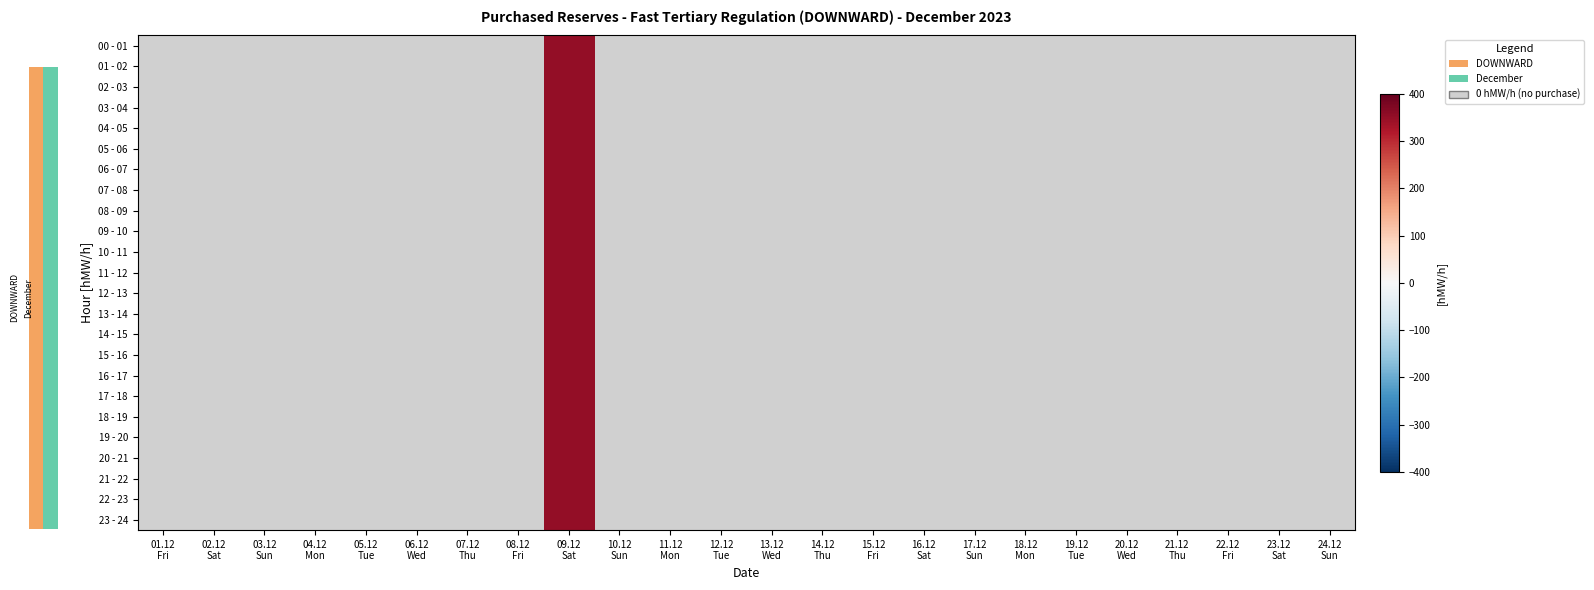

Reading left to right, what are all the values shown in this chart?

00 - 01: 01.12
Fri=0	02.12
Sat=0	03.12
Sun=0	04.12
Mon=0	05.12
Tue=0	06.12
Wed=0	07.12
Thu=0	08.12
Fri=0	09.12
Sat=350	10.12
Sun=0	11.12
Mon=0	12.12
Tue=0	13.12
Wed=0	14.12
Thu=0	15.12
Fri=0	16.12
Sat=0	17.12
Sun=0	18.12
Mon=0	19.12
Tue=0	20.12
Wed=0	21.12
Thu=0	22.12
Fri=0	23.12
Sat=0	24.12
Sun=0
01 - 02: 01.12
Fri=0	02.12
Sat=0	03.12
Sun=0	04.12
Mon=0	05.12
Tue=0	06.12
Wed=0	07.12
Thu=0	08.12
Fri=0	09.12
Sat=350	10.12
Sun=0	11.12
Mon=0	12.12
Tue=0	13.12
Wed=0	14.12
Thu=0	15.12
Fri=0	16.12
Sat=0	17.12
Sun=0	18.12
Mon=0	19.12
Tue=0	20.12
Wed=0	21.12
Thu=0	22.12
Fri=0	23.12
Sat=0	24.12
Sun=0
02 - 03: 01.12
Fri=0	02.12
Sat=0	03.12
Sun=0	04.12
Mon=0	05.12
Tue=0	06.12
Wed=0	07.12
Thu=0	08.12
Fri=0	09.12
Sat=350	10.12
Sun=0	11.12
Mon=0	12.12
Tue=0	13.12
Wed=0	14.12
Thu=0	15.12
Fri=0	16.12
Sat=0	17.12
Sun=0	18.12
Mon=0	19.12
Tue=0	20.12
Wed=0	21.12
Thu=0	22.12
Fri=0	23.12
Sat=0	24.12
Sun=0
03 - 04: 01.12
Fri=0	02.12
Sat=0	03.12
Sun=0	04.12
Mon=0	05.12
Tue=0	06.12
Wed=0	07.12
Thu=0	08.12
Fri=0	09.12
Sat=350	10.12
Sun=0	11.12
Mon=0	12.12
Tue=0	13.12
Wed=0	14.12
Thu=0	15.12
Fri=0	16.12
Sat=0	17.12
Sun=0	18.12
Mon=0	19.12
Tue=0	20.12
Wed=0	21.12
Thu=0	22.12
Fri=0	23.12
Sat=0	24.12
Sun=0
04 - 05: 01.12
Fri=0	02.12
Sat=0	03.12
Sun=0	04.12
Mon=0	05.12
Tue=0	06.12
Wed=0	07.12
Thu=0	08.12
Fri=0	09.12
Sat=350	10.12
Sun=0	11.12
Mon=0	12.12
Tue=0	13.12
Wed=0	14.12
Thu=0	15.12
Fri=0	16.12
Sat=0	17.12
Sun=0	18.12
Mon=0	19.12
Tue=0	20.12
Wed=0	21.12
Thu=0	22.12
Fri=0	23.12
Sat=0	24.12
Sun=0
05 - 06: 01.12
Fri=0	02.12
Sat=0	03.12
Sun=0	04.12
Mon=0	05.12
Tue=0	06.12
Wed=0	07.12
Thu=0	08.12
Fri=0	09.12
Sat=350	10.12
Sun=0	11.12
Mon=0	12.12
Tue=0	13.12
Wed=0	14.12
Thu=0	15.12
Fri=0	16.12
Sat=0	17.12
Sun=0	18.12
Mon=0	19.12
Tue=0	20.12
Wed=0	21.12
Thu=0	22.12
Fri=0	23.12
Sat=0	24.12
Sun=0
06 - 07: 01.12
Fri=0	02.12
Sat=0	03.12
Sun=0	04.12
Mon=0	05.12
Tue=0	06.12
Wed=0	07.12
Thu=0	08.12
Fri=0	09.12
Sat=350	10.12
Sun=0	11.12
Mon=0	12.12
Tue=0	13.12
Wed=0	14.12
Thu=0	15.12
Fri=0	16.12
Sat=0	17.12
Sun=0	18.12
Mon=0	19.12
Tue=0	20.12
Wed=0	21.12
Thu=0	22.12
Fri=0	23.12
Sat=0	24.12
Sun=0
07 - 08: 01.12
Fri=0	02.12
Sat=0	03.12
Sun=0	04.12
Mon=0	05.12
Tue=0	06.12
Wed=0	07.12
Thu=0	08.12
Fri=0	09.12
Sat=350	10.12
Sun=0	11.12
Mon=0	12.12
Tue=0	13.12
Wed=0	14.12
Thu=0	15.12
Fri=0	16.12
Sat=0	17.12
Sun=0	18.12
Mon=0	19.12
Tue=0	20.12
Wed=0	21.12
Thu=0	22.12
Fri=0	23.12
Sat=0	24.12
Sun=0
08 - 09: 01.12
Fri=0	02.12
Sat=0	03.12
Sun=0	04.12
Mon=0	05.12
Tue=0	06.12
Wed=0	07.12
Thu=0	08.12
Fri=0	09.12
Sat=350	10.12
Sun=0	11.12
Mon=0	12.12
Tue=0	13.12
Wed=0	14.12
Thu=0	15.12
Fri=0	16.12
Sat=0	17.12
Sun=0	18.12
Mon=0	19.12
Tue=0	20.12
Wed=0	21.12
Thu=0	22.12
Fri=0	23.12
Sat=0	24.12
Sun=0
09 - 10: 01.12
Fri=0	02.12
Sat=0	03.12
Sun=0	04.12
Mon=0	05.12
Tue=0	06.12
Wed=0	07.12
Thu=0	08.12
Fri=0	09.12
Sat=350	10.12
Sun=0	11.12
Mon=0	12.12
Tue=0	13.12
Wed=0	14.12
Thu=0	15.12
Fri=0	16.12
Sat=0	17.12
Sun=0	18.12
Mon=0	19.12
Tue=0	20.12
Wed=0	21.12
Thu=0	22.12
Fri=0	23.12
Sat=0	24.12
Sun=0
10 - 11: 01.12
Fri=0	02.12
Sat=0	03.12
Sun=0	04.12
Mon=0	05.12
Tue=0	06.12
Wed=0	07.12
Thu=0	08.12
Fri=0	09.12
Sat=350	10.12
Sun=0	11.12
Mon=0	12.12
Tue=0	13.12
Wed=0	14.12
Thu=0	15.12
Fri=0	16.12
Sat=0	17.12
Sun=0	18.12
Mon=0	19.12
Tue=0	20.12
Wed=0	21.12
Thu=0	22.12
Fri=0	23.12
Sat=0	24.12
Sun=0
11 - 12: 01.12
Fri=0	02.12
Sat=0	03.12
Sun=0	04.12
Mon=0	05.12
Tue=0	06.12
Wed=0	07.12
Thu=0	08.12
Fri=0	09.12
Sat=350	10.12
Sun=0	11.12
Mon=0	12.12
Tue=0	13.12
Wed=0	14.12
Thu=0	15.12
Fri=0	16.12
Sat=0	17.12
Sun=0	18.12
Mon=0	19.12
Tue=0	20.12
Wed=0	21.12
Thu=0	22.12
Fri=0	23.12
Sat=0	24.12
Sun=0
12 - 13: 01.12
Fri=0	02.12
Sat=0	03.12
Sun=0	04.12
Mon=0	05.12
Tue=0	06.12
Wed=0	07.12
Thu=0	08.12
Fri=0	09.12
Sat=350	10.12
Sun=0	11.12
Mon=0	12.12
Tue=0	13.12
Wed=0	14.12
Thu=0	15.12
Fri=0	16.12
Sat=0	17.12
Sun=0	18.12
Mon=0	19.12
Tue=0	20.12
Wed=0	21.12
Thu=0	22.12
Fri=0	23.12
Sat=0	24.12
Sun=0
13 - 14: 01.12
Fri=0	02.12
Sat=0	03.12
Sun=0	04.12
Mon=0	05.12
Tue=0	06.12
Wed=0	07.12
Thu=0	08.12
Fri=0	09.12
Sat=350	10.12
Sun=0	11.12
Mon=0	12.12
Tue=0	13.12
Wed=0	14.12
Thu=0	15.12
Fri=0	16.12
Sat=0	17.12
Sun=0	18.12
Mon=0	19.12
Tue=0	20.12
Wed=0	21.12
Thu=0	22.12
Fri=0	23.12
Sat=0	24.12
Sun=0
14 - 15: 01.12
Fri=0	02.12
Sat=0	03.12
Sun=0	04.12
Mon=0	05.12
Tue=0	06.12
Wed=0	07.12
Thu=0	08.12
Fri=0	09.12
Sat=350	10.12
Sun=0	11.12
Mon=0	12.12
Tue=0	13.12
Wed=0	14.12
Thu=0	15.12
Fri=0	16.12
Sat=0	17.12
Sun=0	18.12
Mon=0	19.12
Tue=0	20.12
Wed=0	21.12
Thu=0	22.12
Fri=0	23.12
Sat=0	24.12
Sun=0
15 - 16: 01.12
Fri=0	02.12
Sat=0	03.12
Sun=0	04.12
Mon=0	05.12
Tue=0	06.12
Wed=0	07.12
Thu=0	08.12
Fri=0	09.12
Sat=350	10.12
Sun=0	11.12
Mon=0	12.12
Tue=0	13.12
Wed=0	14.12
Thu=0	15.12
Fri=0	16.12
Sat=0	17.12
Sun=0	18.12
Mon=0	19.12
Tue=0	20.12
Wed=0	21.12
Thu=0	22.12
Fri=0	23.12
Sat=0	24.12
Sun=0
16 - 17: 01.12
Fri=0	02.12
Sat=0	03.12
Sun=0	04.12
Mon=0	05.12
Tue=0	06.12
Wed=0	07.12
Thu=0	08.12
Fri=0	09.12
Sat=350	10.12
Sun=0	11.12
Mon=0	12.12
Tue=0	13.12
Wed=0	14.12
Thu=0	15.12
Fri=0	16.12
Sat=0	17.12
Sun=0	18.12
Mon=0	19.12
Tue=0	20.12
Wed=0	21.12
Thu=0	22.12
Fri=0	23.12
Sat=0	24.12
Sun=0
17 - 18: 01.12
Fri=0	02.12
Sat=0	03.12
Sun=0	04.12
Mon=0	05.12
Tue=0	06.12
Wed=0	07.12
Thu=0	08.12
Fri=0	09.12
Sat=350	10.12
Sun=0	11.12
Mon=0	12.12
Tue=0	13.12
Wed=0	14.12
Thu=0	15.12
Fri=0	16.12
Sat=0	17.12
Sun=0	18.12
Mon=0	19.12
Tue=0	20.12
Wed=0	21.12
Thu=0	22.12
Fri=0	23.12
Sat=0	24.12
Sun=0
18 - 19: 01.12
Fri=0	02.12
Sat=0	03.12
Sun=0	04.12
Mon=0	05.12
Tue=0	06.12
Wed=0	07.12
Thu=0	08.12
Fri=0	09.12
Sat=350	10.12
Sun=0	11.12
Mon=0	12.12
Tue=0	13.12
Wed=0	14.12
Thu=0	15.12
Fri=0	16.12
Sat=0	17.12
Sun=0	18.12
Mon=0	19.12
Tue=0	20.12
Wed=0	21.12
Thu=0	22.12
Fri=0	23.12
Sat=0	24.12
Sun=0
19 - 20: 01.12
Fri=0	02.12
Sat=0	03.12
Sun=0	04.12
Mon=0	05.12
Tue=0	06.12
Wed=0	07.12
Thu=0	08.12
Fri=0	09.12
Sat=350	10.12
Sun=0	11.12
Mon=0	12.12
Tue=0	13.12
Wed=0	14.12
Thu=0	15.12
Fri=0	16.12
Sat=0	17.12
Sun=0	18.12
Mon=0	19.12
Tue=0	20.12
Wed=0	21.12
Thu=0	22.12
Fri=0	23.12
Sat=0	24.12
Sun=0
20 - 21: 01.12
Fri=0	02.12
Sat=0	03.12
Sun=0	04.12
Mon=0	05.12
Tue=0	06.12
Wed=0	07.12
Thu=0	08.12
Fri=0	09.12
Sat=350	10.12
Sun=0	11.12
Mon=0	12.12
Tue=0	13.12
Wed=0	14.12
Thu=0	15.12
Fri=0	16.12
Sat=0	17.12
Sun=0	18.12
Mon=0	19.12
Tue=0	20.12
Wed=0	21.12
Thu=0	22.12
Fri=0	23.12
Sat=0	24.12
Sun=0
21 - 22: 01.12
Fri=0	02.12
Sat=0	03.12
Sun=0	04.12
Mon=0	05.12
Tue=0	06.12
Wed=0	07.12
Thu=0	08.12
Fri=0	09.12
Sat=350	10.12
Sun=0	11.12
Mon=0	12.12
Tue=0	13.12
Wed=0	14.12
Thu=0	15.12
Fri=0	16.12
Sat=0	17.12
Sun=0	18.12
Mon=0	19.12
Tue=0	20.12
Wed=0	21.12
Thu=0	22.12
Fri=0	23.12
Sat=0	24.12
Sun=0
22 - 23: 01.12
Fri=0	02.12
Sat=0	03.12
Sun=0	04.12
Mon=0	05.12
Tue=0	06.12
Wed=0	07.12
Thu=0	08.12
Fri=0	09.12
Sat=350	10.12
Sun=0	11.12
Mon=0	12.12
Tue=0	13.12
Wed=0	14.12
Thu=0	15.12
Fri=0	16.12
Sat=0	17.12
Sun=0	18.12
Mon=0	19.12
Tue=0	20.12
Wed=0	21.12
Thu=0	22.12
Fri=0	23.12
Sat=0	24.12
Sun=0
23 - 24: 01.12
Fri=0	02.12
Sat=0	03.12
Sun=0	04.12
Mon=0	05.12
Tue=0	06.12
Wed=0	07.12
Thu=0	08.12
Fri=0	09.12
Sat=350	10.12
Sun=0	11.12
Mon=0	12.12
Tue=0	13.12
Wed=0	14.12
Thu=0	15.12
Fri=0	16.12
Sat=0	17.12
Sun=0	18.12
Mon=0	19.12
Tue=0	20.12
Wed=0	21.12
Thu=0	22.12
Fri=0	23.12
Sat=0	24.12
Sun=0